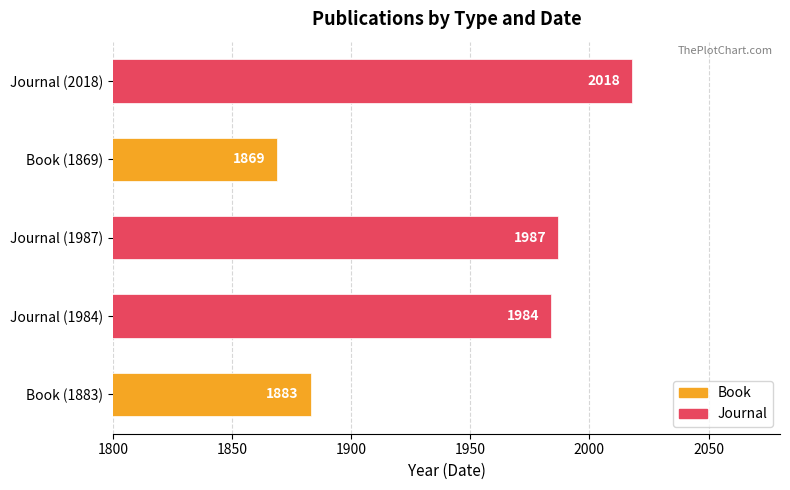

What is the label of the 1st bar from the left?

Book (1883)